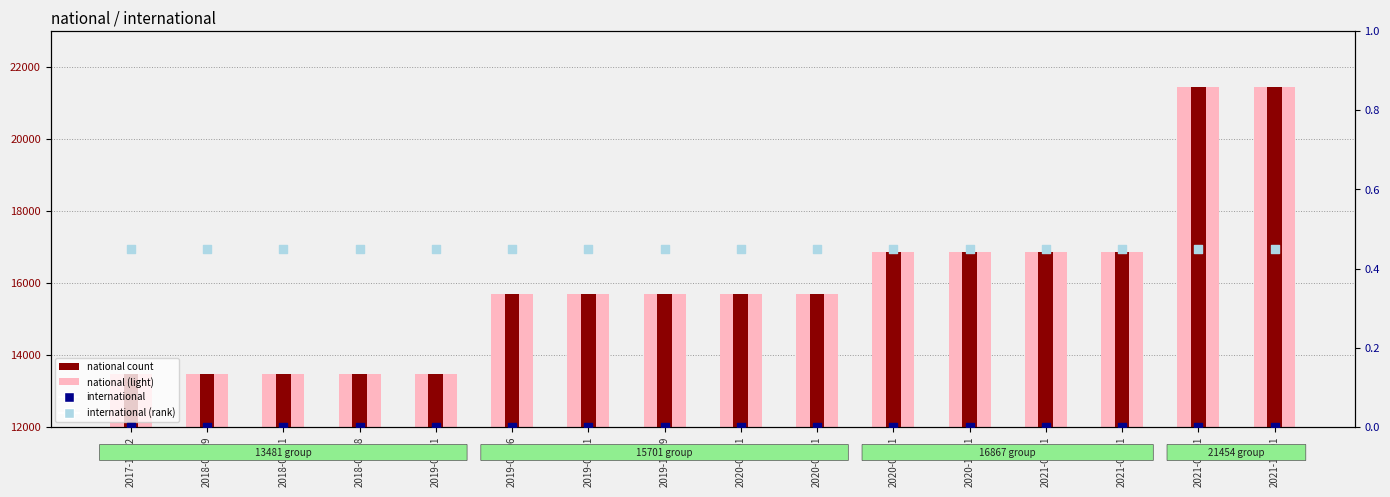

What are all the series names shown in the legend?

national (light), national, international (rank), international